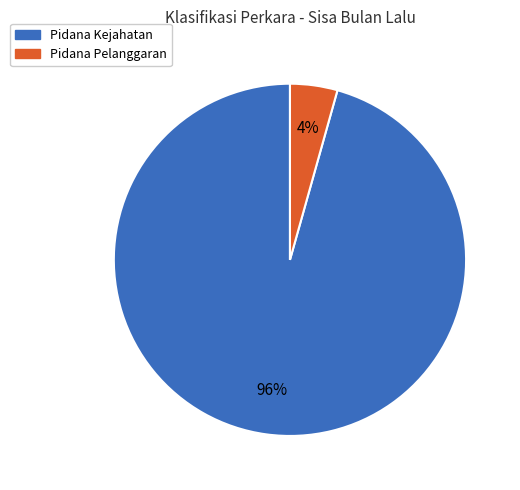

Which category has the biggest portion of the pie?

Pidana Kejahatan